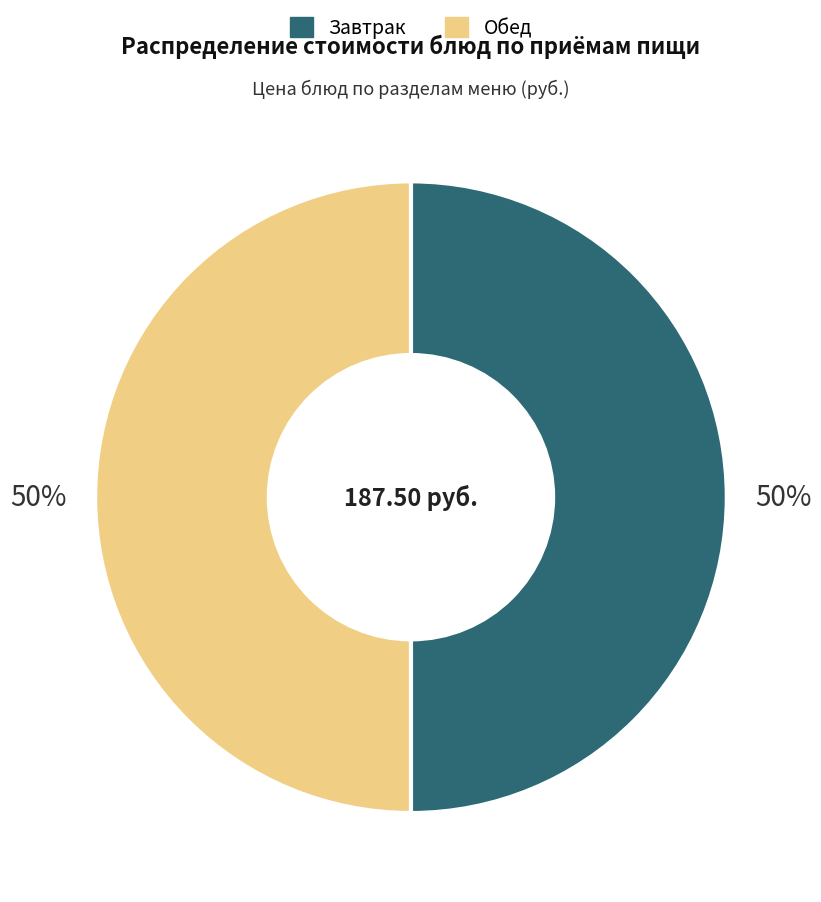

To the nearest percent, what is the average slice percentage?

50%